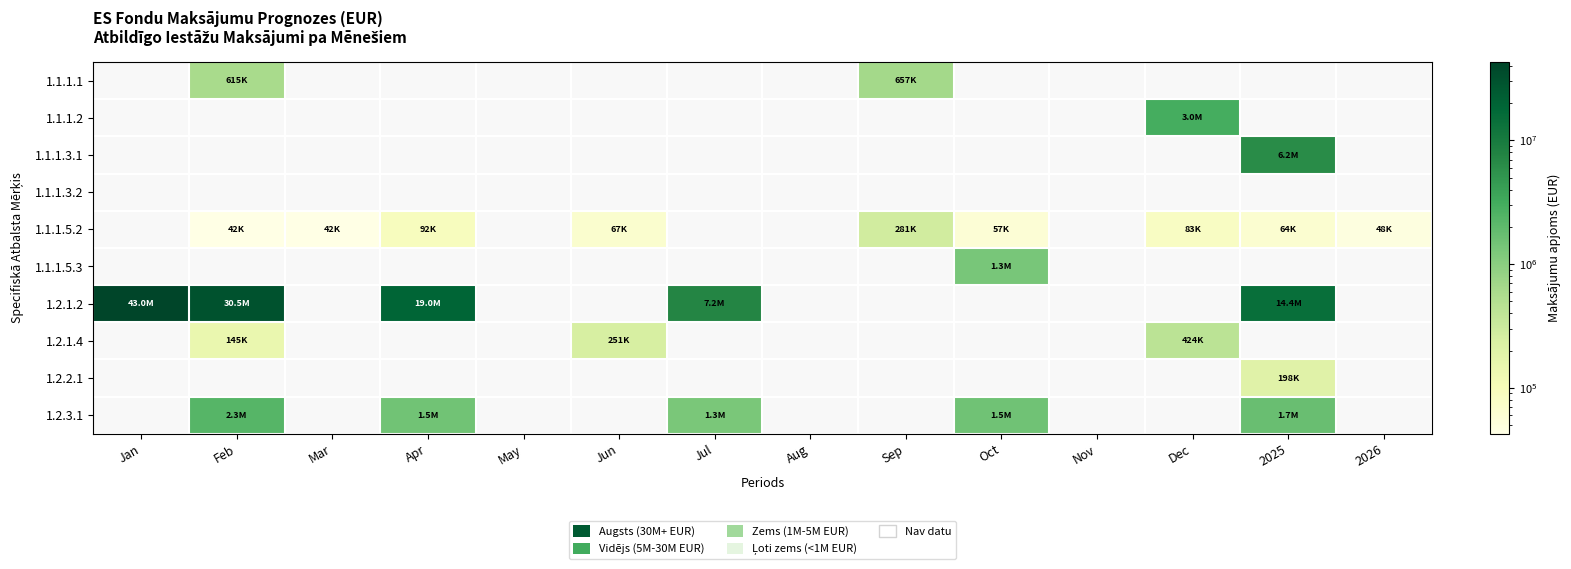

Reading right to left, transcribe all the data shown in this chart.

1.1.1.1: 2026=0.0	2025=0.0	Dec=0.0	Nov=0.0	Oct=0.0	Sep=656732.0	Aug=0.0	Jul=0.0	Jun=0.0	May=0.0	Apr=0.0	Mar=0.0	Feb=615114.9	Jan=0.0
1.1.1.2: 2026=0.0	2025=0.0	Dec=3040000.0	Nov=0.0	Oct=0.0	Sep=0.0	Aug=0.0	Jul=0.0	Jun=0.0	May=0.0	Apr=0.0	Mar=0.0	Feb=0.0	Jan=0.0
1.1.1.3.1: 2026=0.0	2025=6154000.0	Dec=0.0	Nov=0.0	Oct=0.0	Sep=0.0	Aug=0.0	Jul=0.0	Jun=0.0	May=0.0	Apr=0.0	Mar=0.0	Feb=0.0	Jan=0.0
1.1.1.3.2: 2026=0.0	2025=0.0	Dec=0.0	Nov=0.0	Oct=0.0	Sep=0.0	Aug=0.0	Jul=0.0	Jun=0.0	May=0.0	Apr=0.0	Mar=0.0	Feb=0.0	Jan=0.0
1.1.1.5.2: 2026=47813.0	2025=63750.0	Dec=82699.5	Nov=0.0	Oct=57375.0	Sep=280890.0	Aug=0.0	Jul=0.0	Jun=66864.8	May=0.0	Apr=92438.0	Mar=42500.0	Feb=42500.0	Jan=0.0
1.1.1.5.3: 2026=0.0	2025=0.0	Dec=0.0	Nov=0.0	Oct=1341300.0	Sep=0.0	Aug=0.0	Jul=0.0	Jun=0.0	May=0.0	Apr=0.0	Mar=0.0	Feb=0.0	Jan=0.0
1.2.1.2: 2026=0.0	2025=14450000.0	Dec=0.0	Nov=0.0	Oct=0.0	Sep=0.0	Aug=0.0	Jul=7225000.0	Jun=0.0	May=0.0	Apr=18990851.0	Mar=0.0	Feb=30471264.6	Jan=42994222.3
1.2.1.4: 2026=0.0	2025=0.0	Dec=423555.0	Nov=0.0	Oct=0.0	Sep=0.0	Aug=0.0	Jul=0.0	Jun=251089.0	May=0.0	Apr=0.0	Mar=0.0	Feb=145200.9	Jan=0.0
1.2.2.1: 2026=0.0	2025=197692.3	Dec=0.0	Nov=0.0	Oct=0.0	Sep=0.0	Aug=0.0	Jul=0.0	Jun=0.0	May=0.0	Apr=0.0	Mar=0.0	Feb=0.0	Jan=0.0
1.2.3.1: 2026=0.0	2025=1723653.0	Dec=0.0	Nov=0.0	Oct=1511153.0	Sep=0.0	Aug=0.0	Jul=1292165.0	Jun=0.0	May=0.0	Apr=1483474.0	Mar=0.0	Feb=2287978.7	Jan=0.0